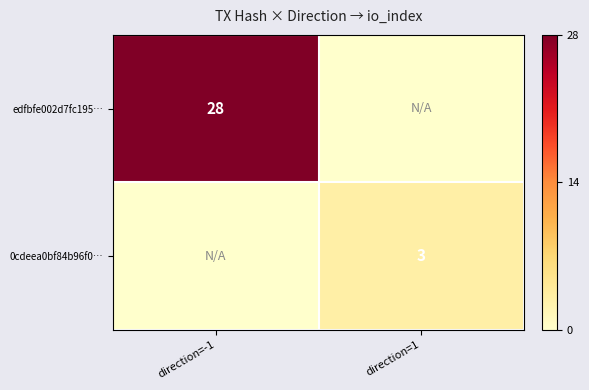

Is it true that edfbfe002d7fc195… equals 10 at direction=-1?

False